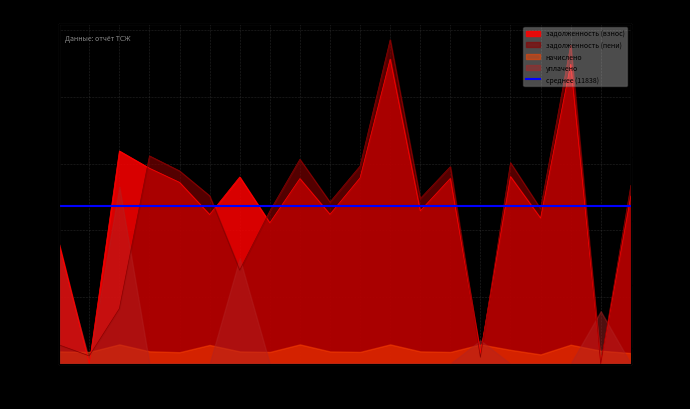

What is the difference between the highest and lowest values at 11?

883.2